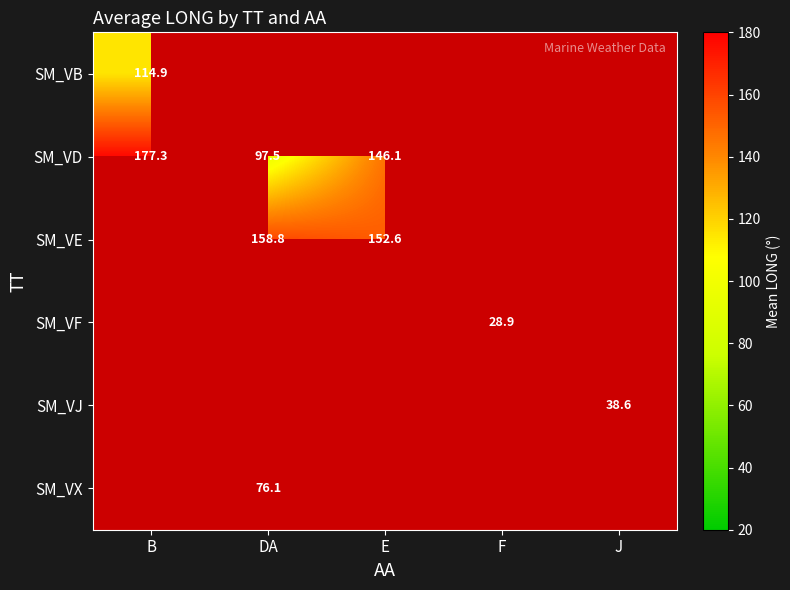

Count the number of categories in the chart.

5